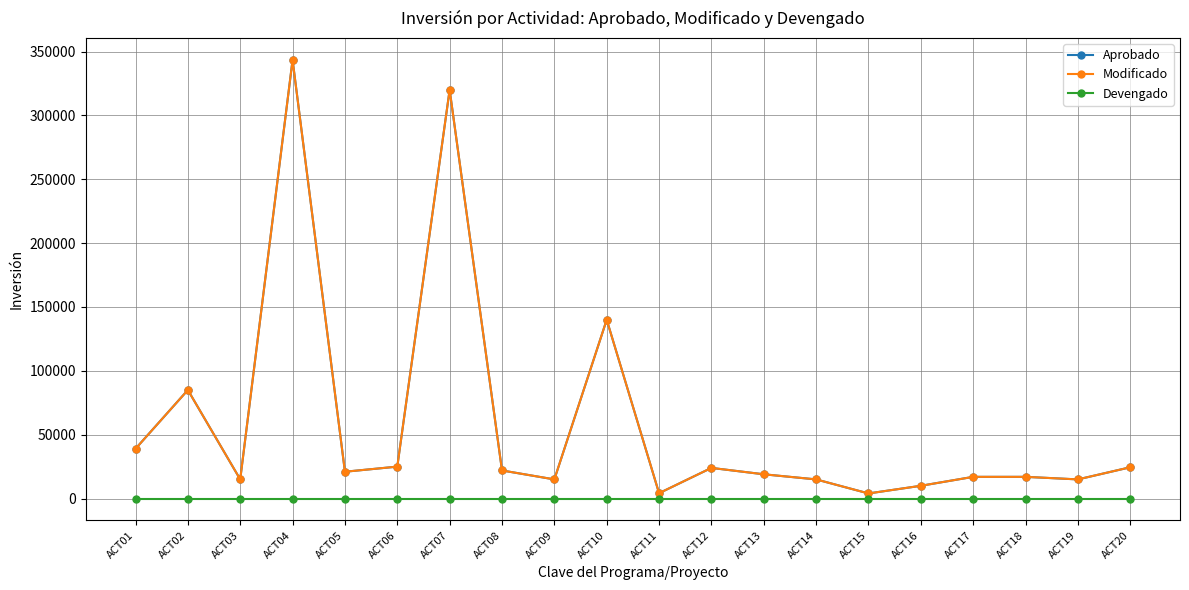

True or false: Modificado has a value of 16589 at ACT16.

False